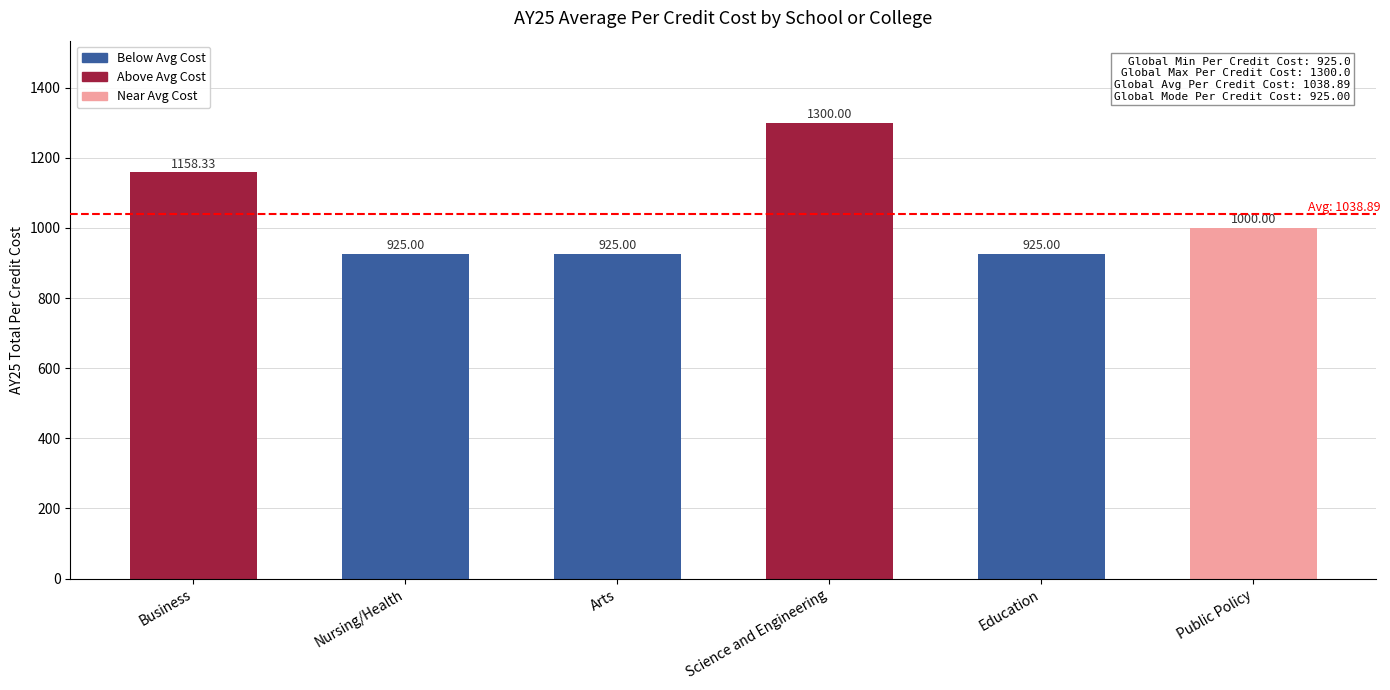

What is the label of the 3rd bar from the right?

Science and Engineering